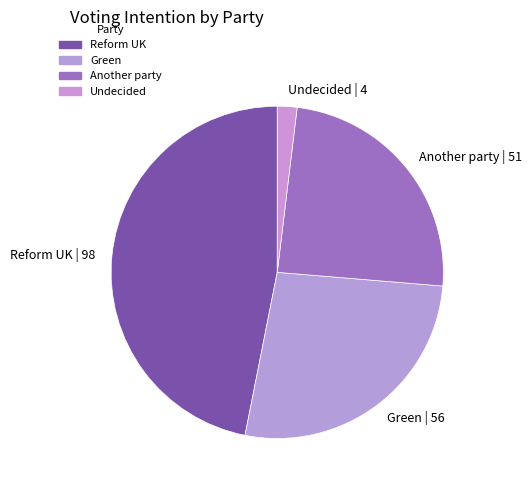

How many slices are in this pie chart?

4